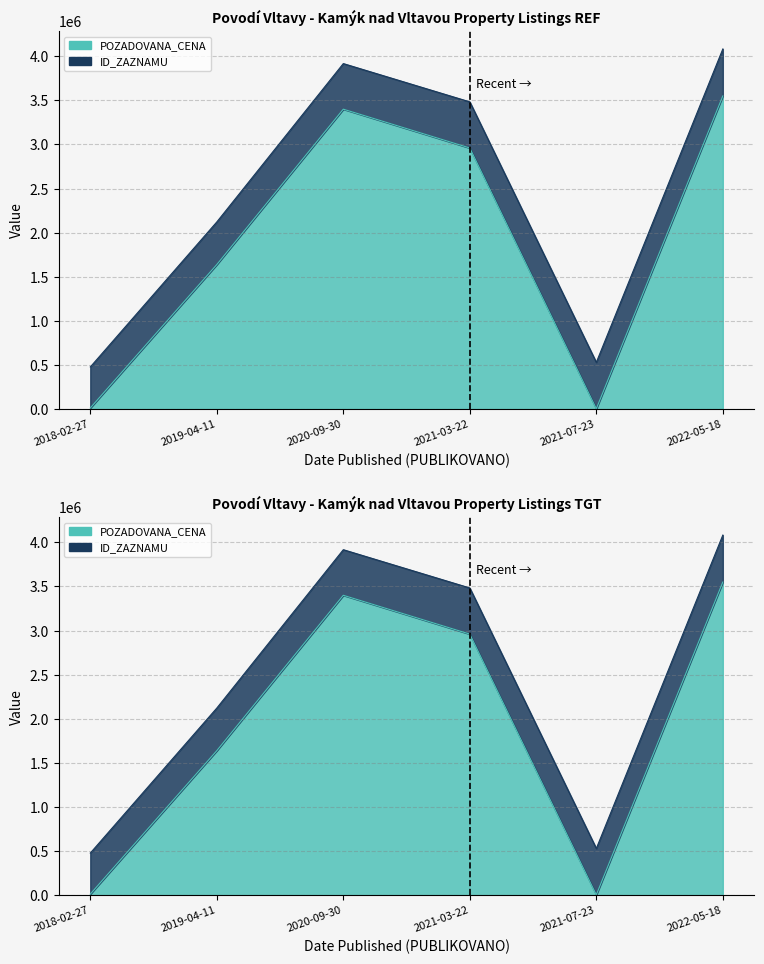

Read the value at 2022-05-18, to the nearest 50.

3550000